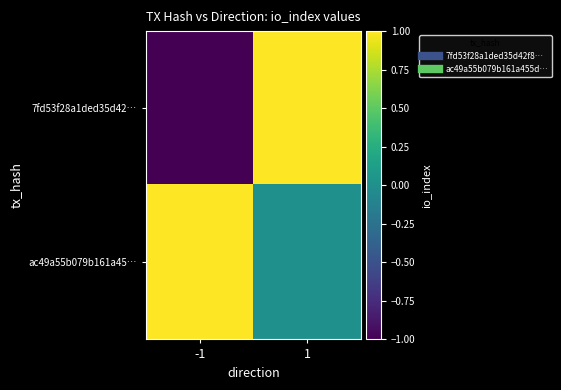

At which category does the chart reach its peak across all series?

1